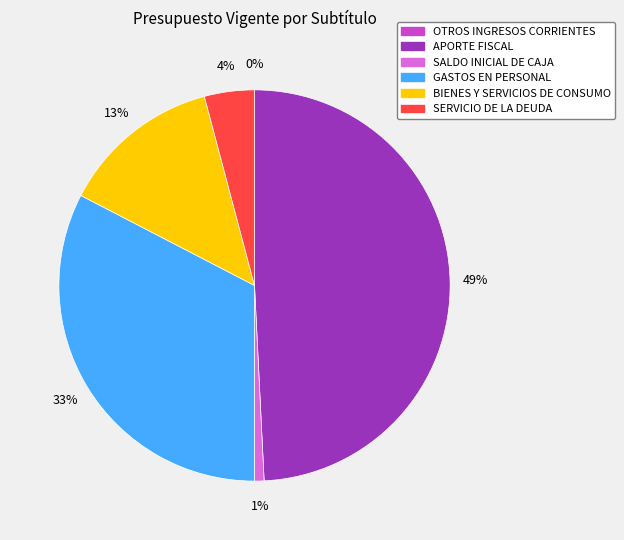

To the nearest percent, what is the combined percentage of SERVICIO DE LA DEUDA and GASTOS EN PERSONAL?

37%